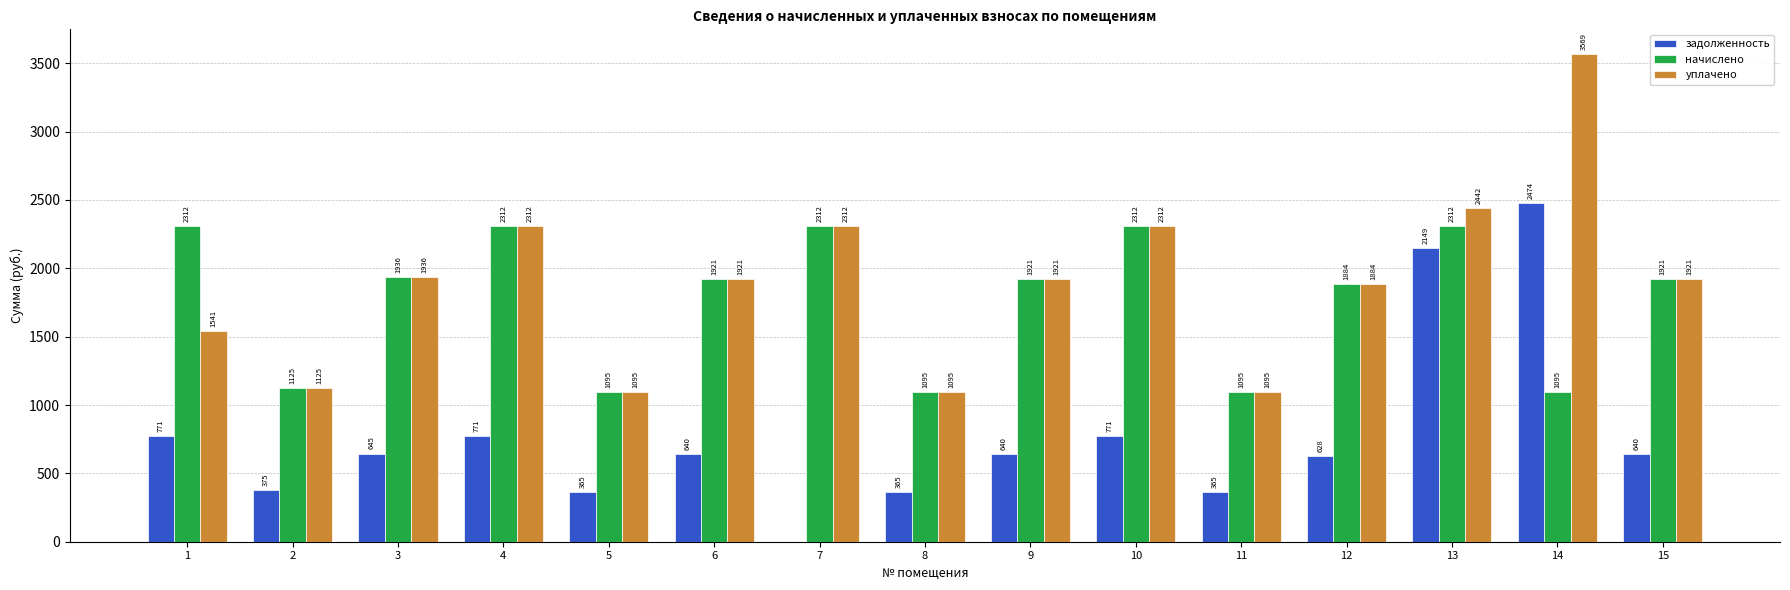

What is the approximate value of начислено at 12?

1884.1